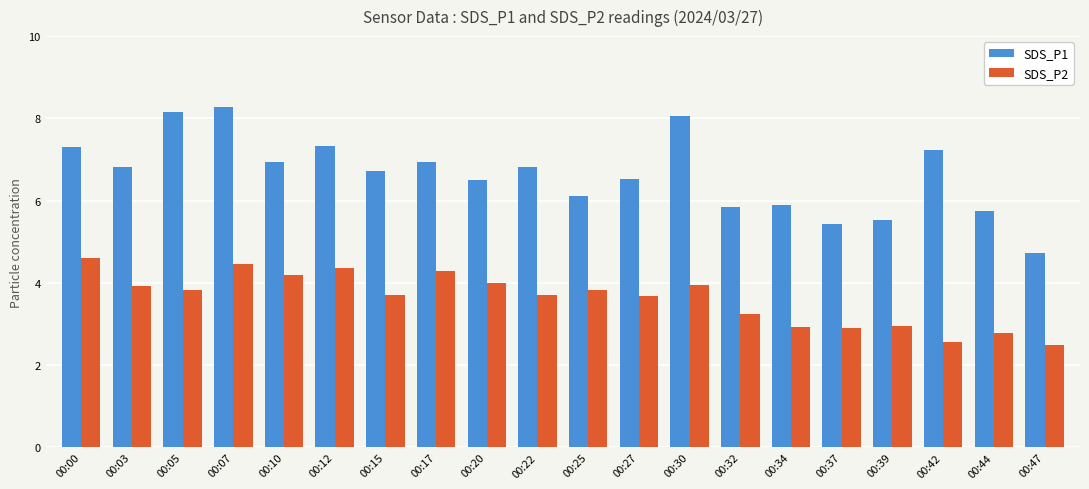

Which series has the widest spread of values?

SDS_P1